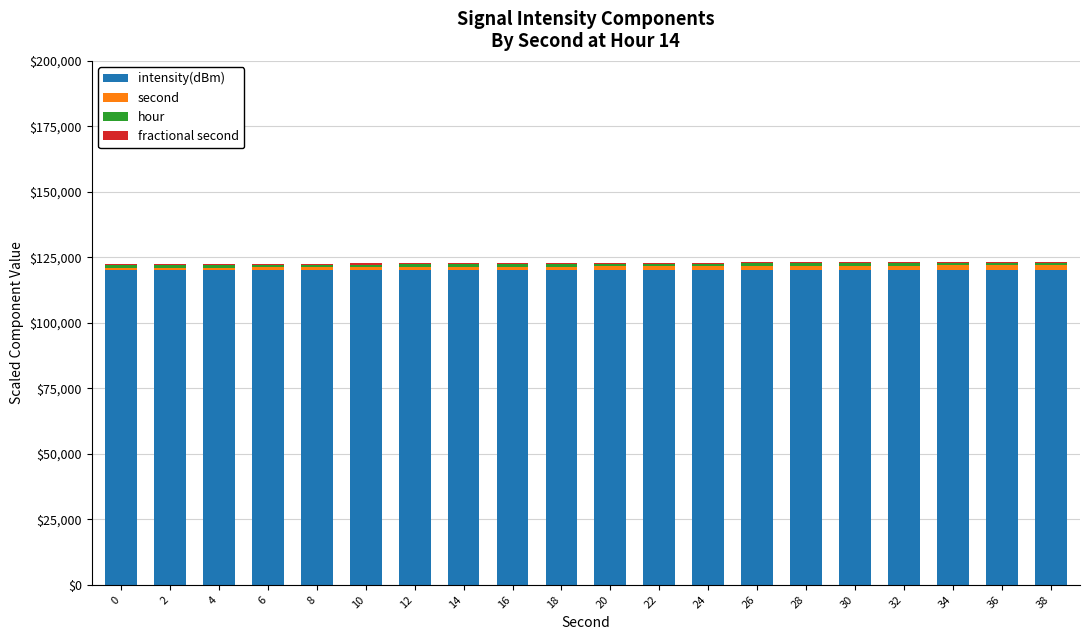

True or false: intensity(dBm) has a value of 120002.1 at 18.

True